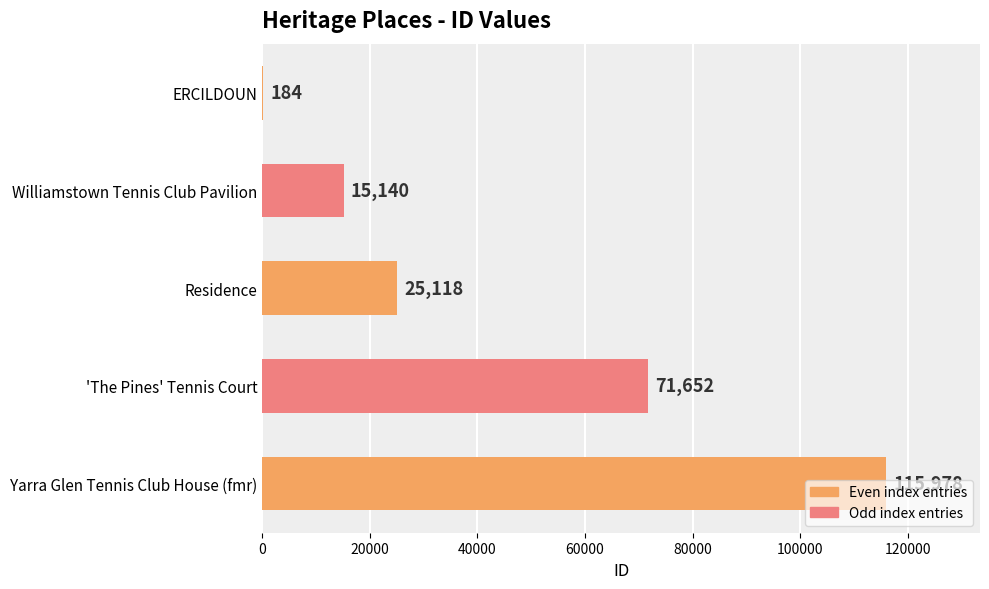

The chart shows a value of 165771 at Yarra Glen Tennis Club House (fmr). True or false?

False